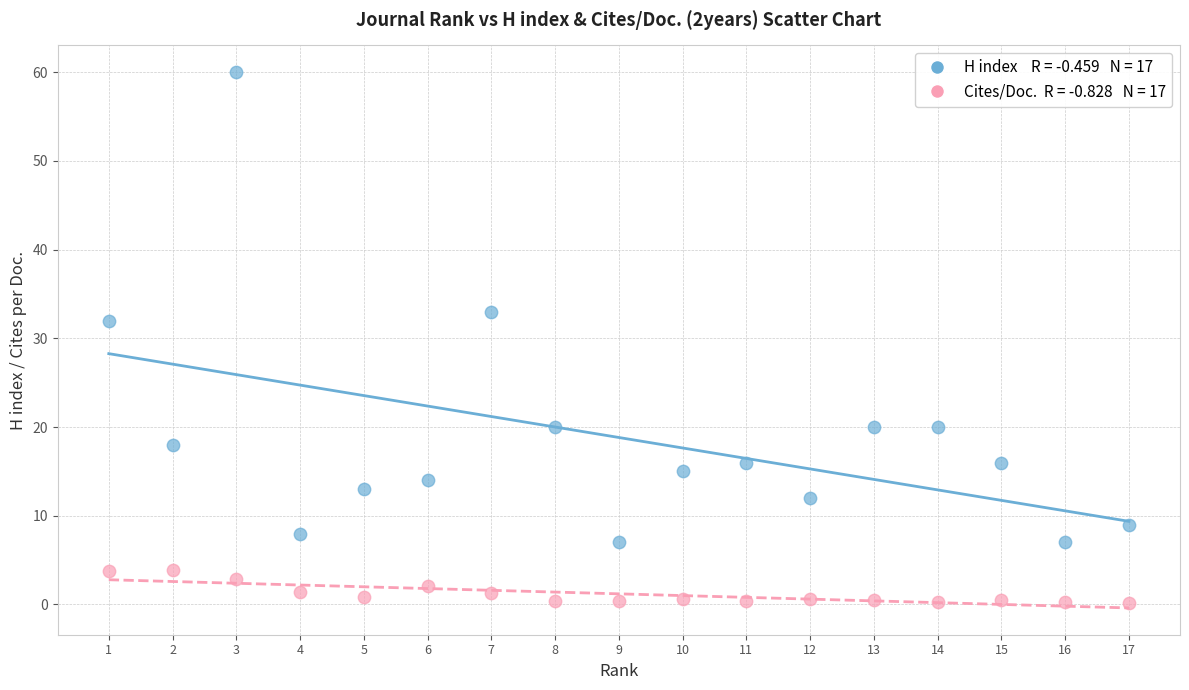

Across all data points, what is the range of Y values (max minus min)?

59.8